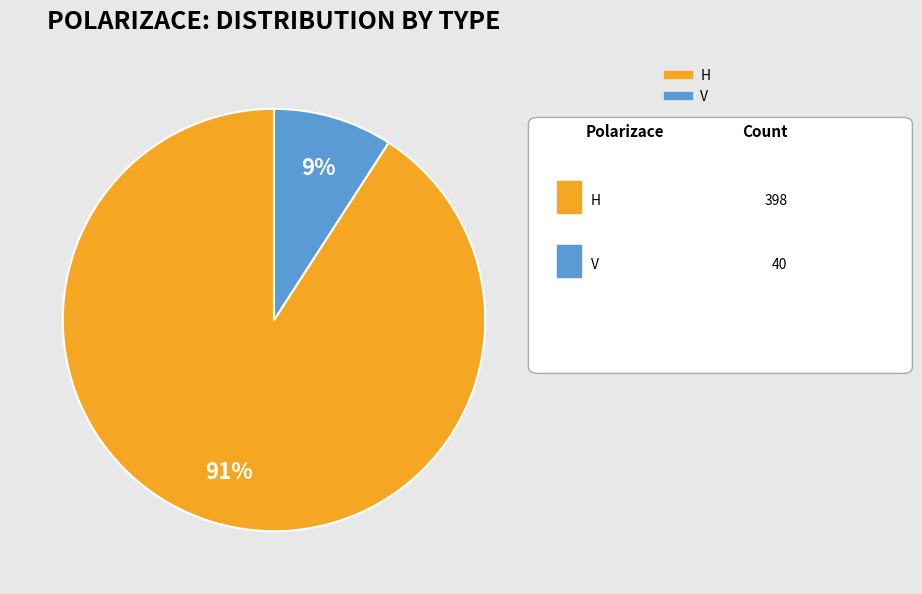

Rank the categories by value from lowest to highest.

V, H